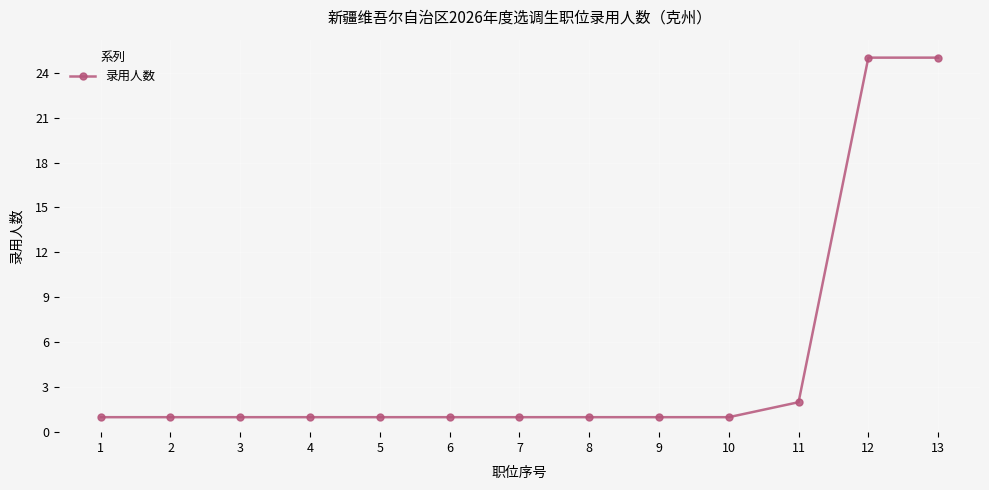

Reading left to right, transcribe all the data shown in this chart.

1	1	1	1	1	1	1	1	1	1	2	25	25